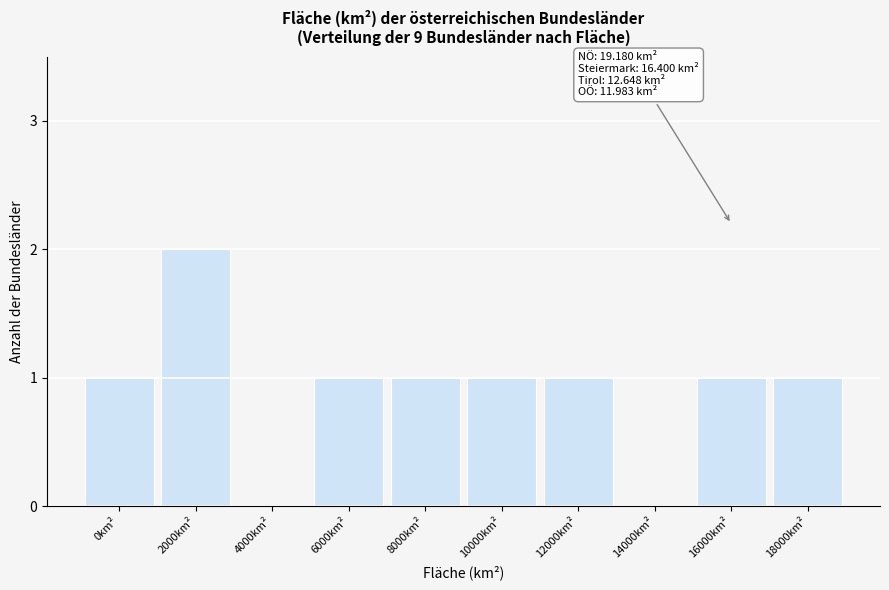

Reading left to right, transcribe all the data shown in this chart.

0km²=1	2000km²=2	4000km²=0	6000km²=1	8000km²=1	10000km²=1	12000km²=1	14000km²=0	16000km²=1	18000km²=1